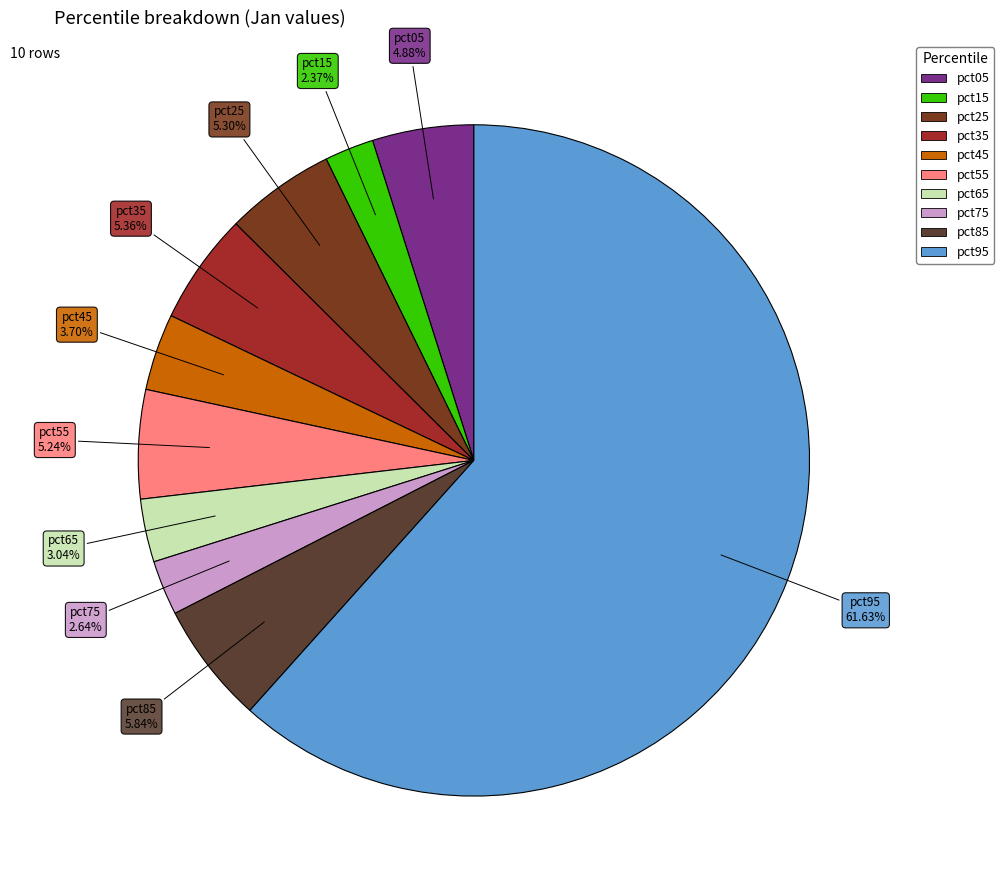

The pct75 slice represents 3% of the pie. True or false?

True